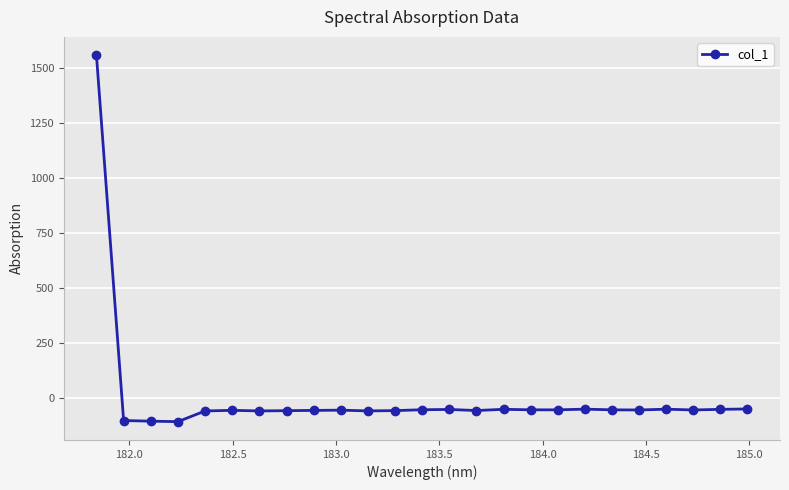

What is the value of the 24th point from the left?

-51.3